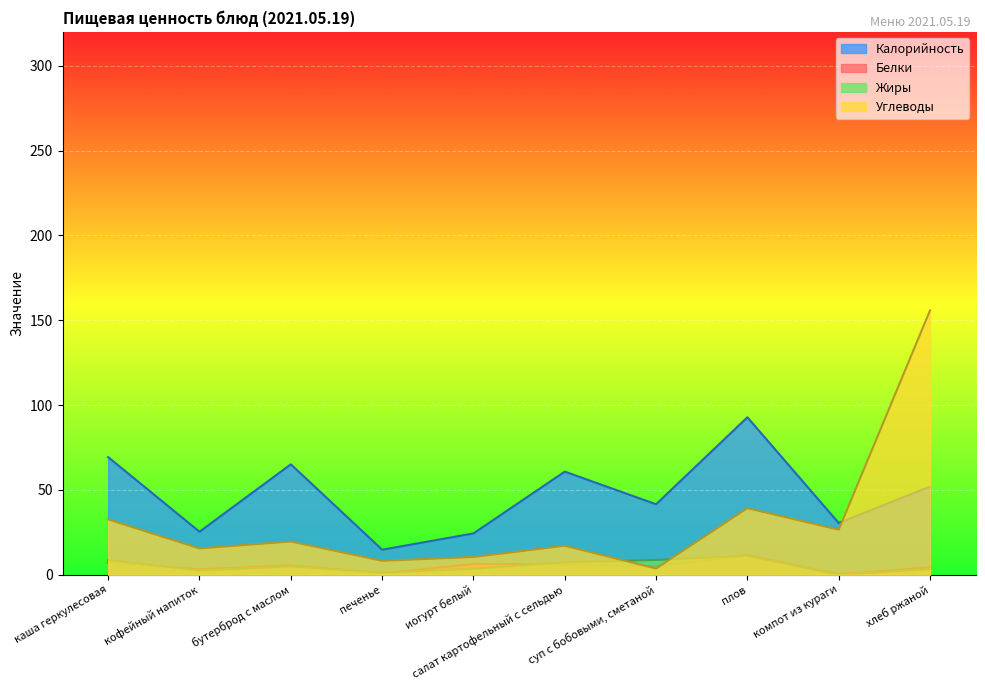

Is the value of Углеводы at плов greater than the value of Белки at суп с бобовыми, сметаной?

Yes